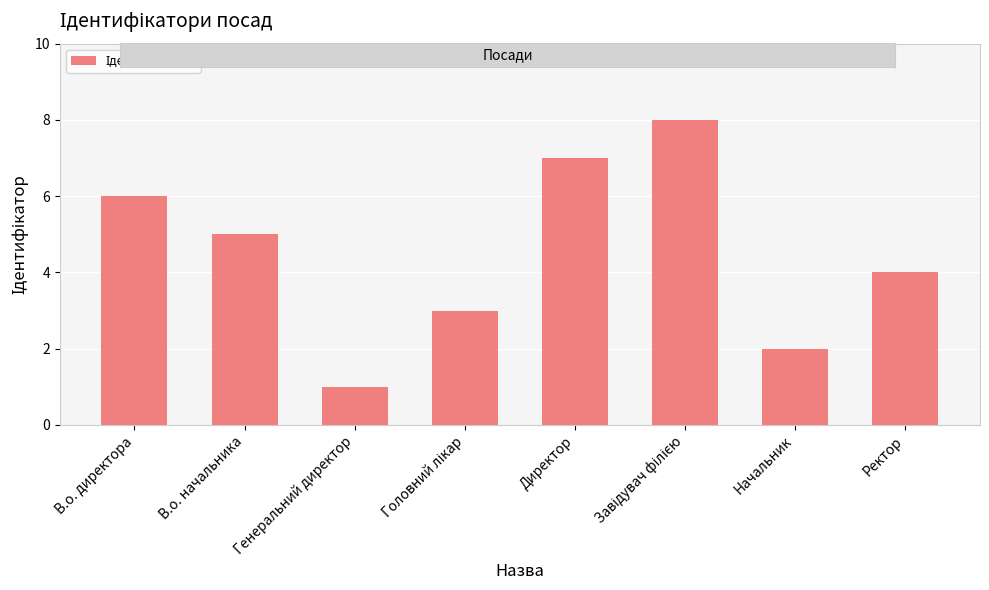

What is the minimum value shown in the chart?

1